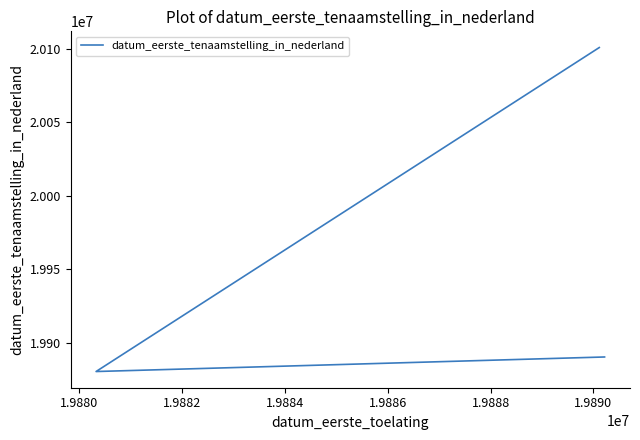

How many values are below 19880708?

3